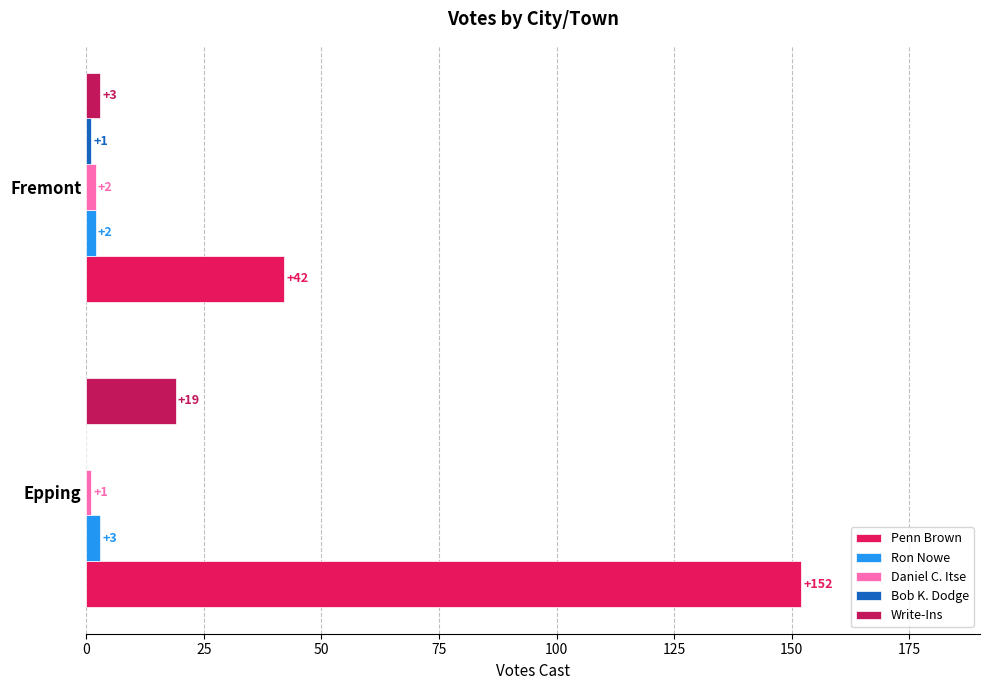

Which series has the largest range (max minus min)?

Penn Brown